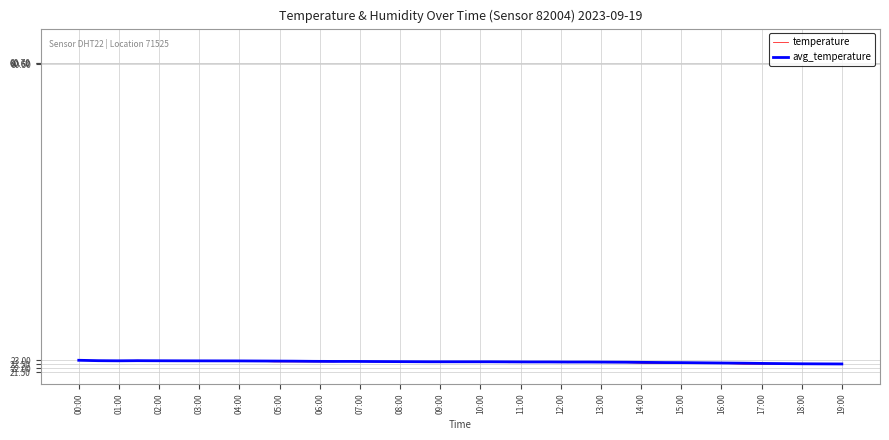

Count the temperature values in the range 22 to 23.

40